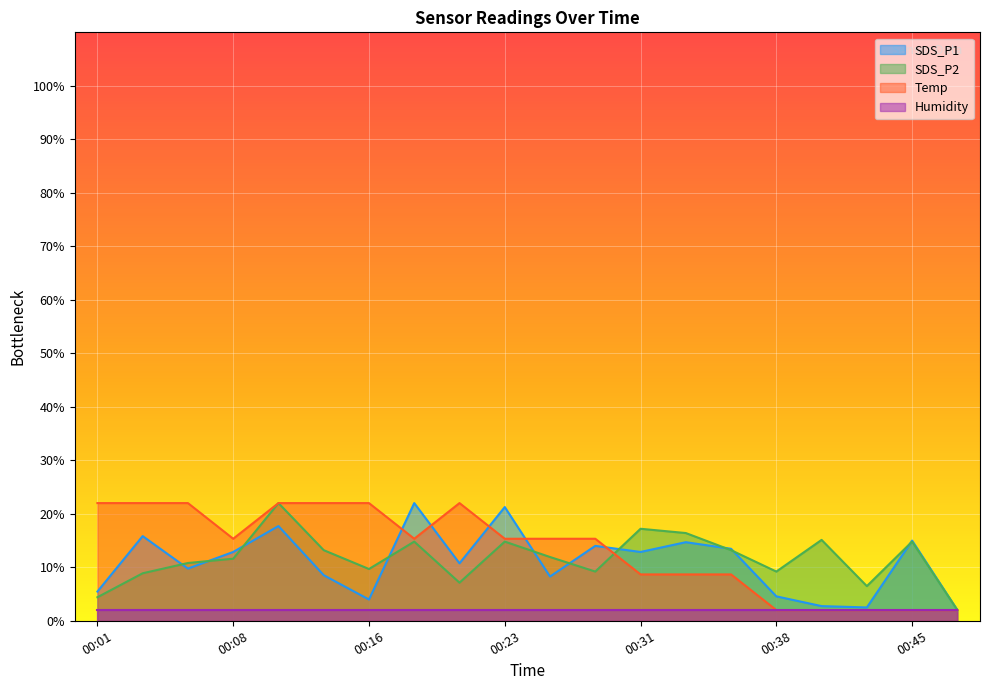

What is the value of the SDS_P2 point at the 10th from the left?

14.8